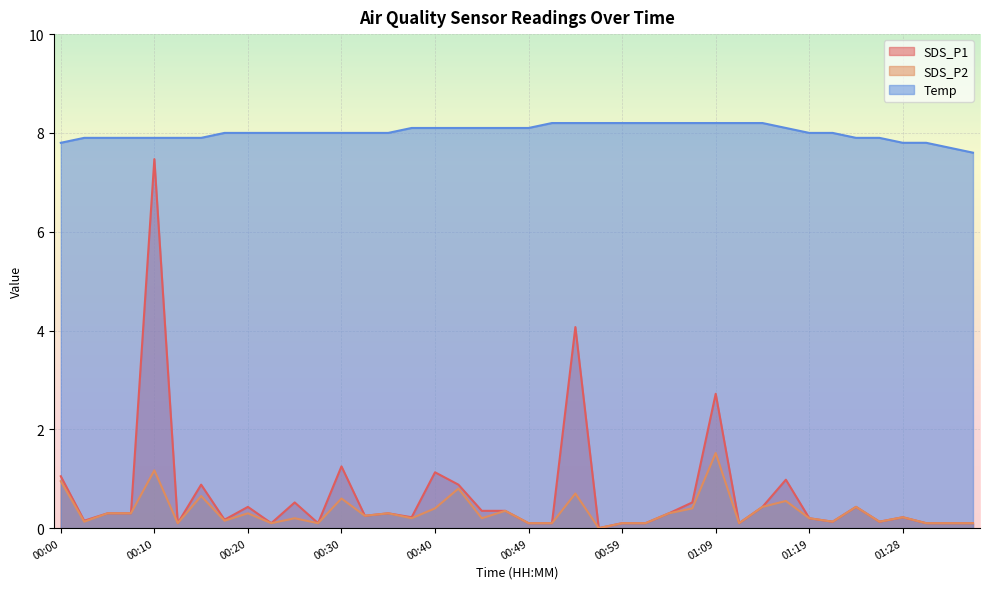

Does the chart display data point markers on the line(s)?

No